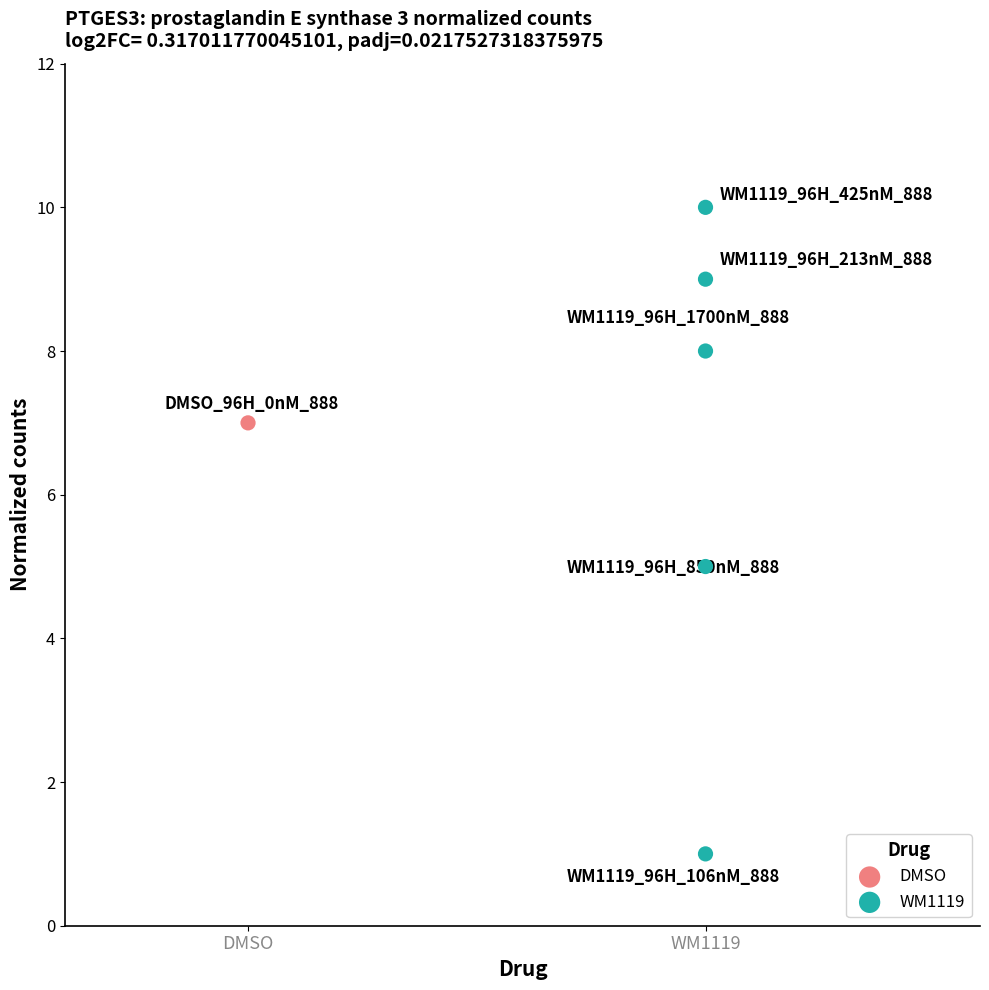

What are all the series names shown in the legend?

DMSO, WM1119